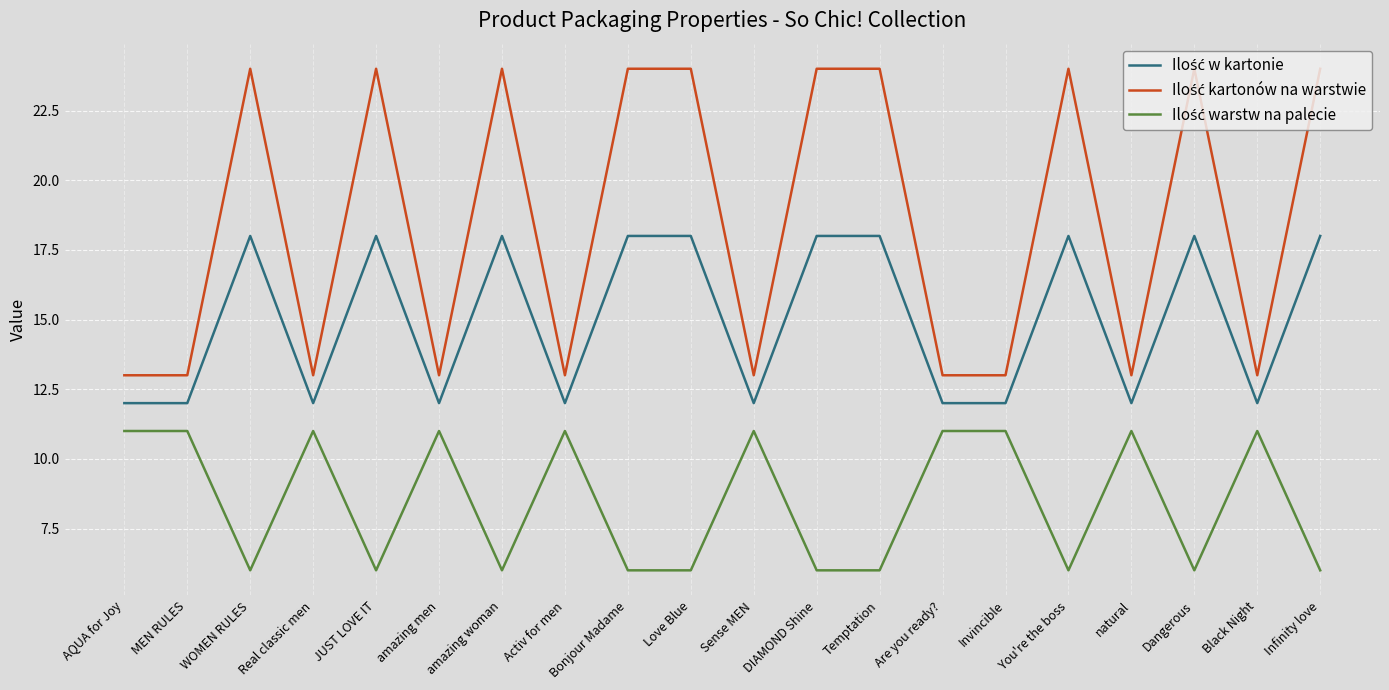

What is the greatest value displayed?

24